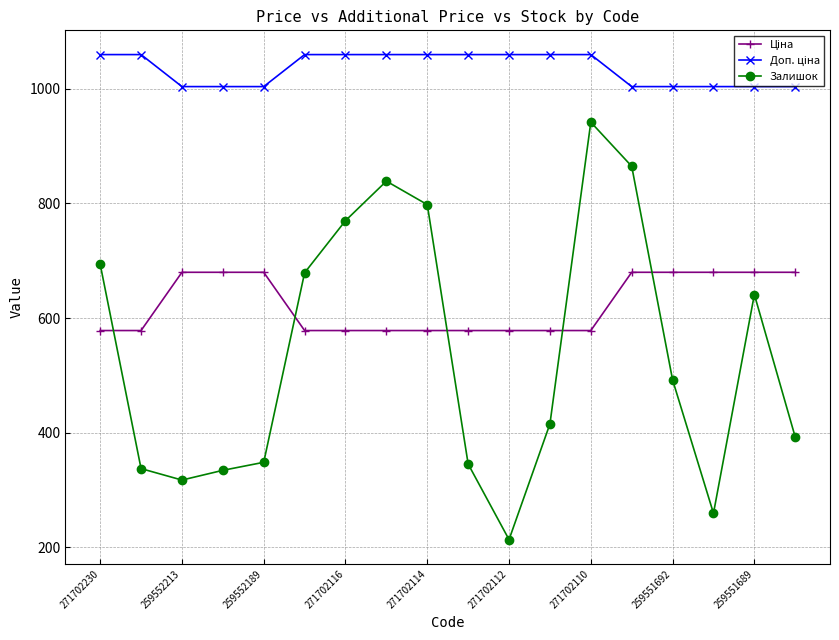

Which series has the widest spread of values?

Залишок